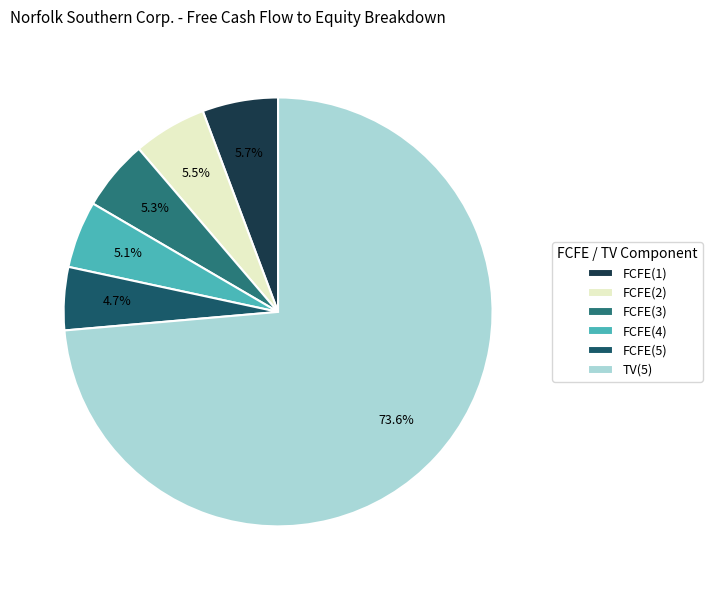

Is FCFE(3) the majority of the pie?

No